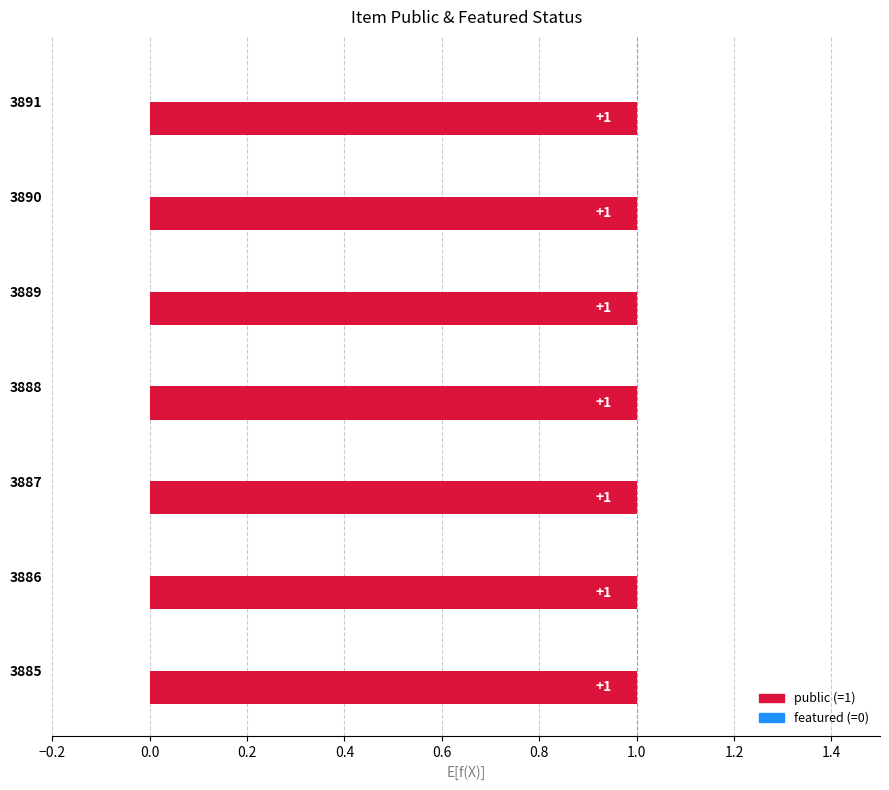

What is the maximum value shown in the chart?

1